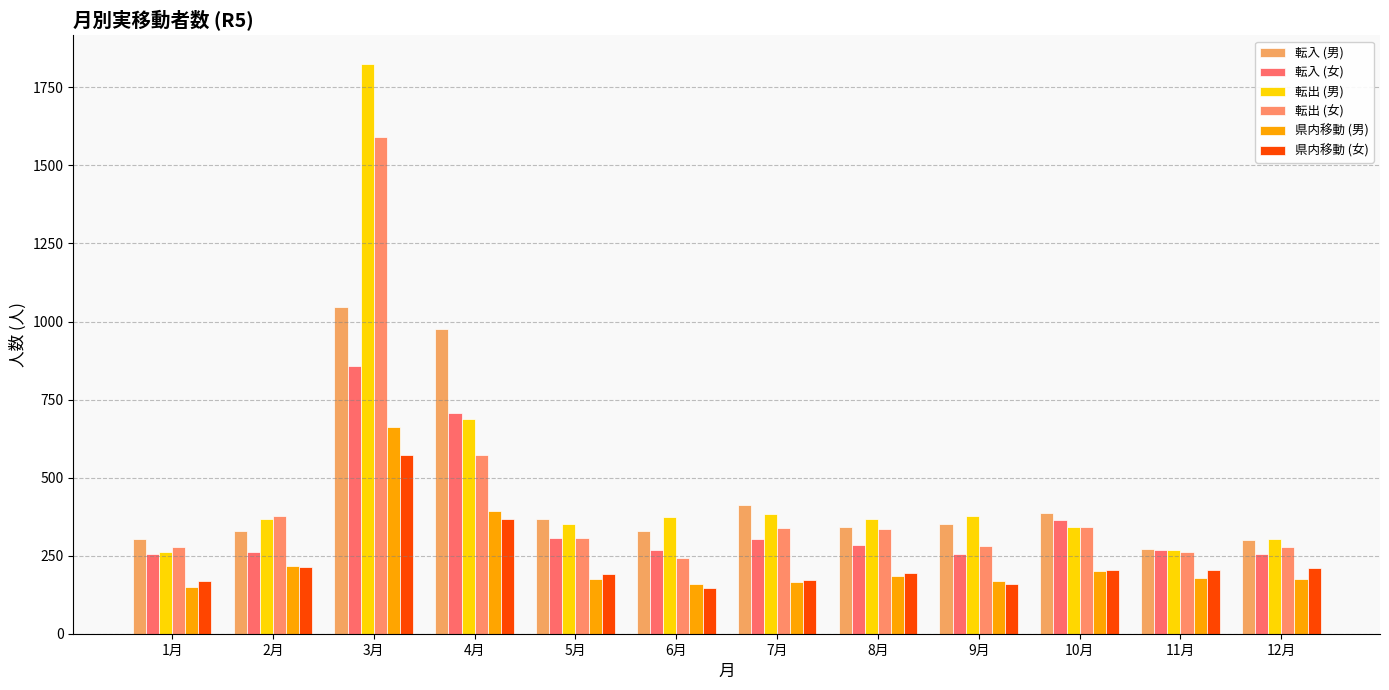

The 県内移動 (女) series shows 366 at 4月. True or false?

True